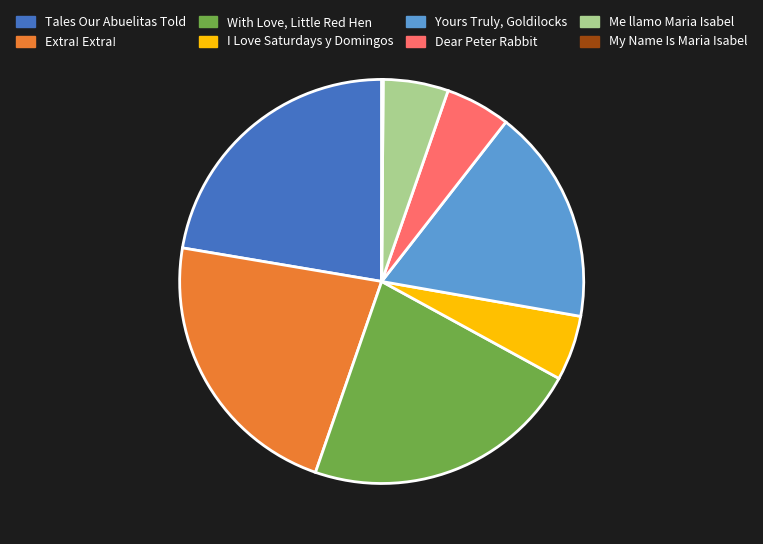

Is I Love Saturdays y Domingos the majority of the pie?

No